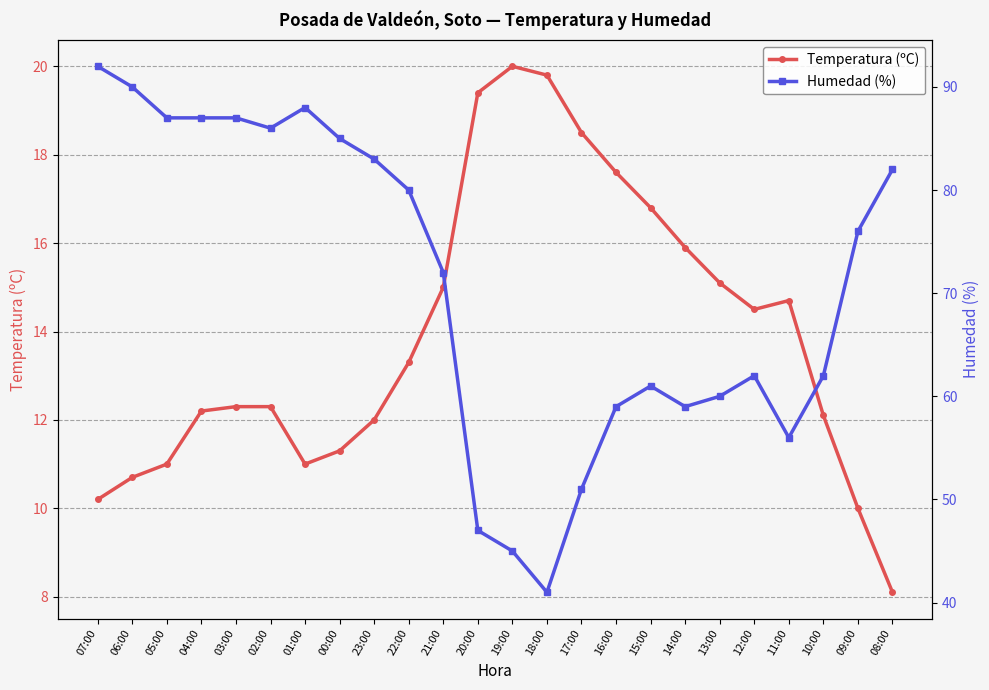

True or false: Humedad (%) and Temperatura (ºC) cross at least once.

False